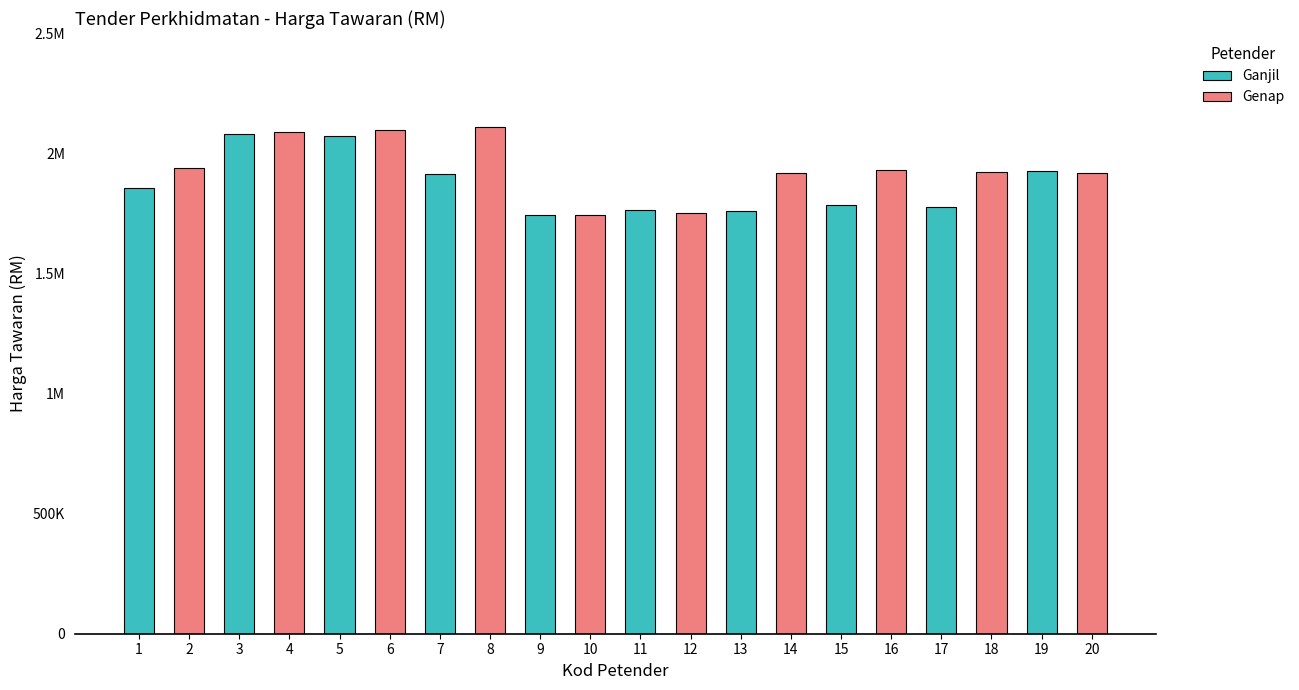

Are the bars horizontal?

No